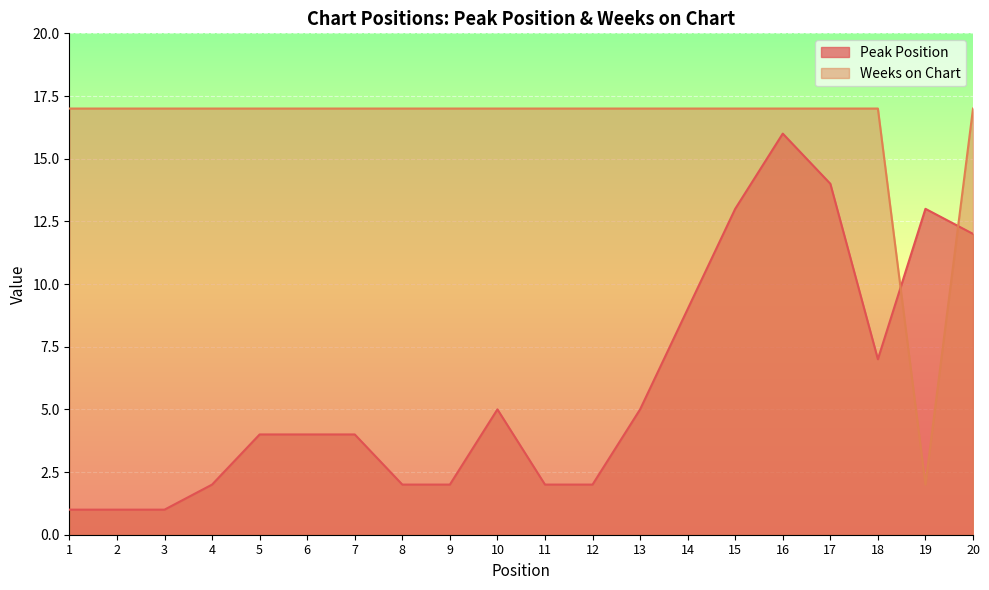

Which series ends up on top after the final intersection of Weeks on Chart and Peak Position?

Weeks on Chart